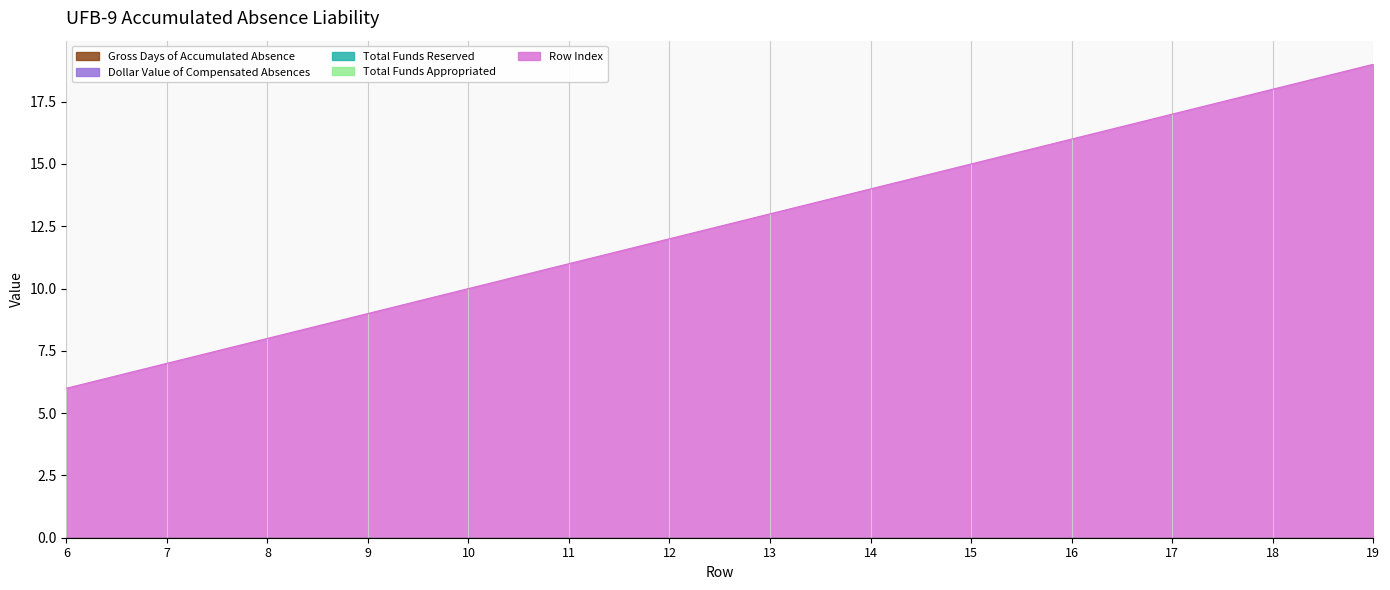

True or false: Row Index has a value of 9 at 15.

False